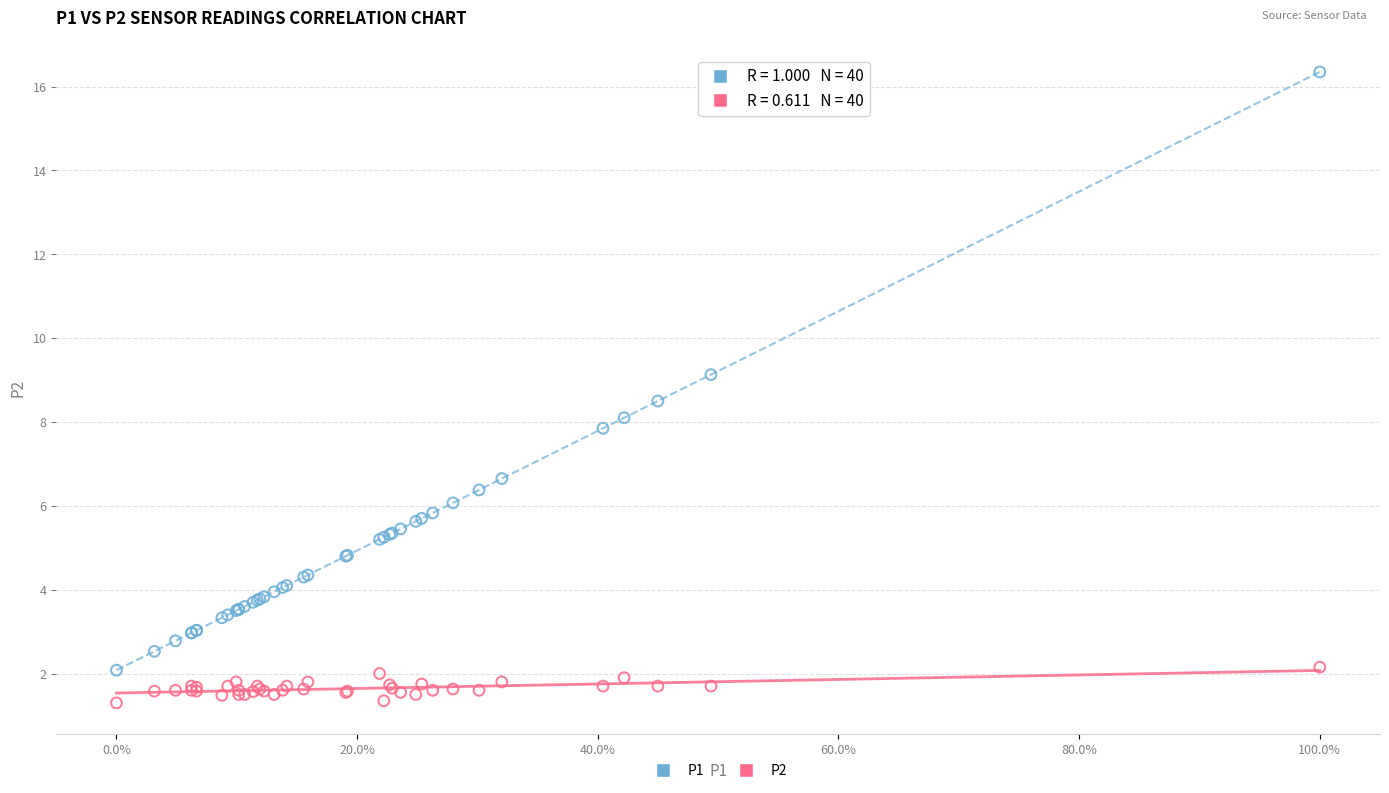

What are all the series names shown in the legend?

P1, P2